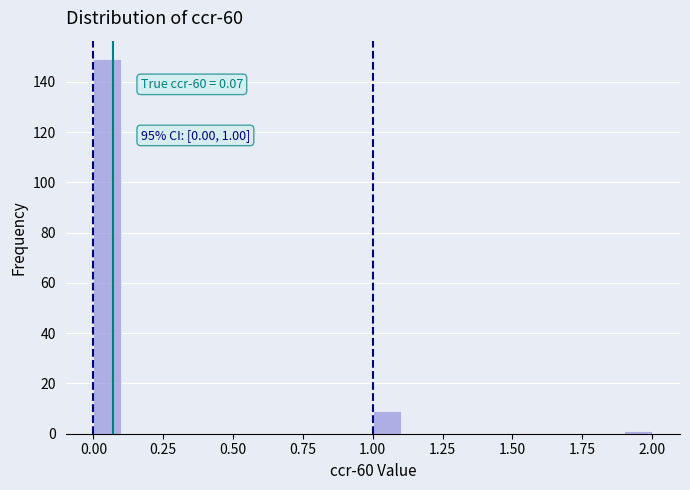

Read against the x-axis, roughly where is the centre of the tallest bar?

0.05